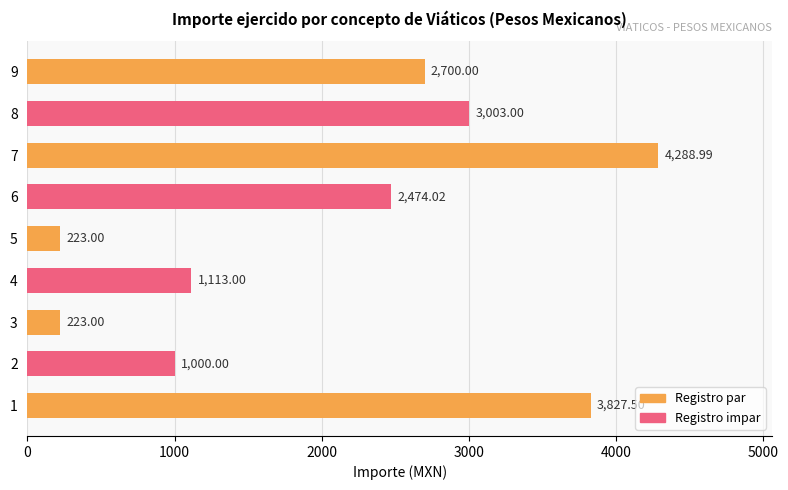

Where is the data nearest to the value 2255?

6